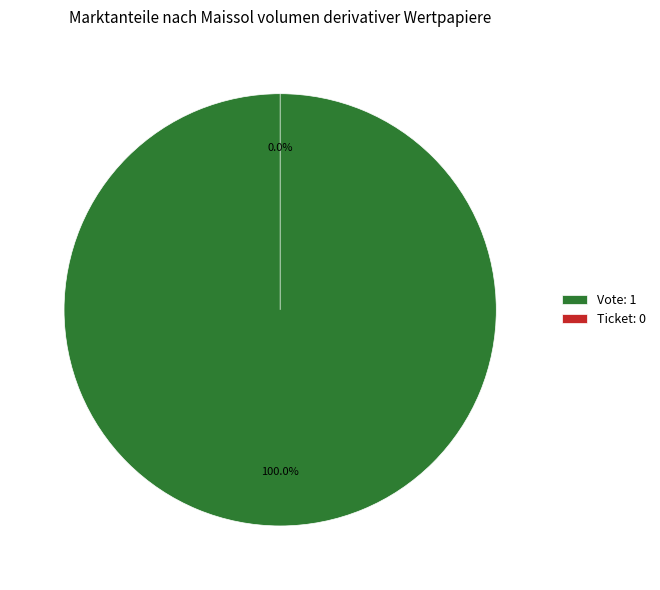

Do Ticket and Vote together represent more than half of the pie?

Yes